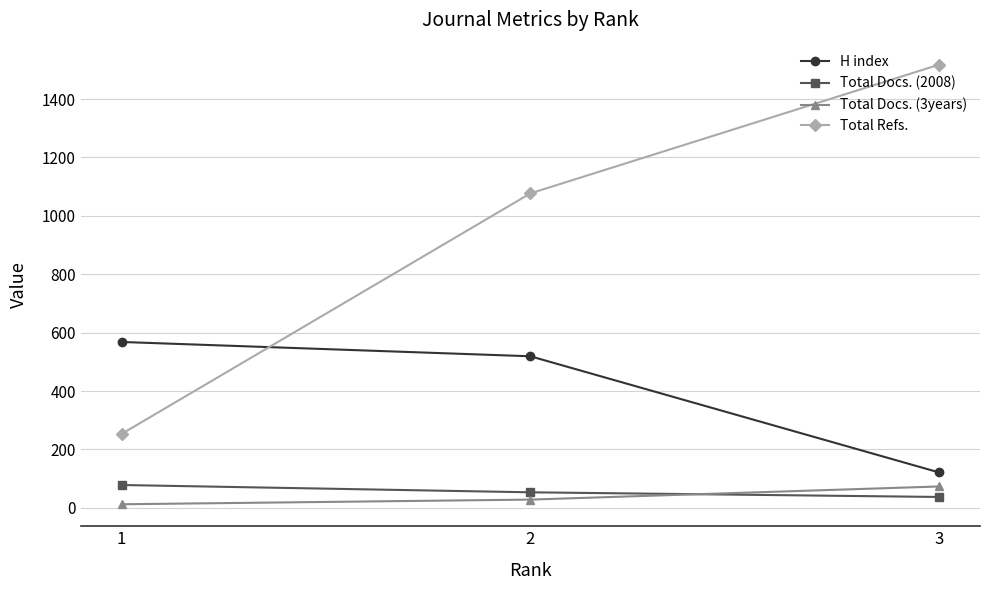

What is the difference between the H index values at 3 and 2?

398